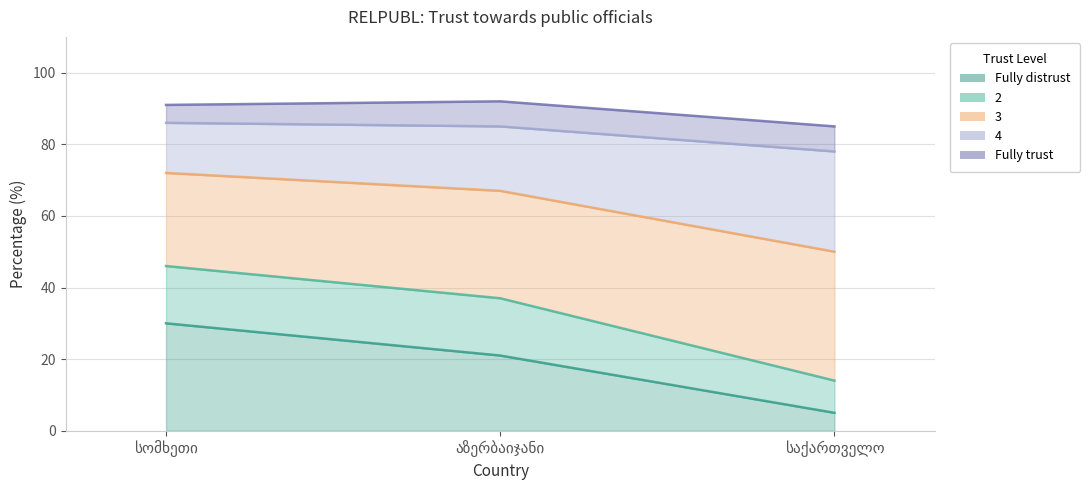

What is the difference between the maximum and minimum values in the Fully distrust series?

25